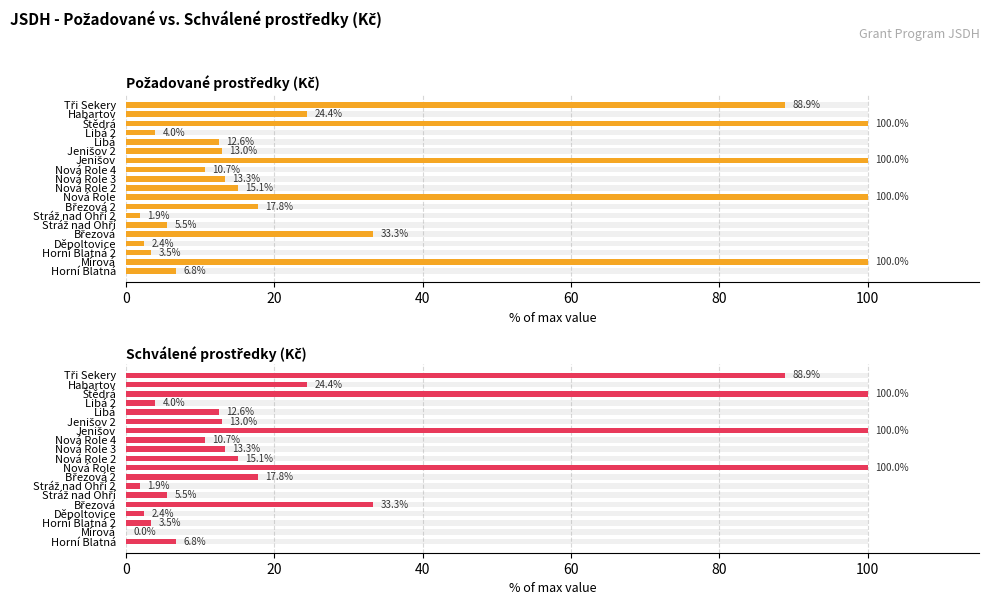

True or false: Schválené prostředky (Kč) has a value of 121.1 at Tři Sekery.

False